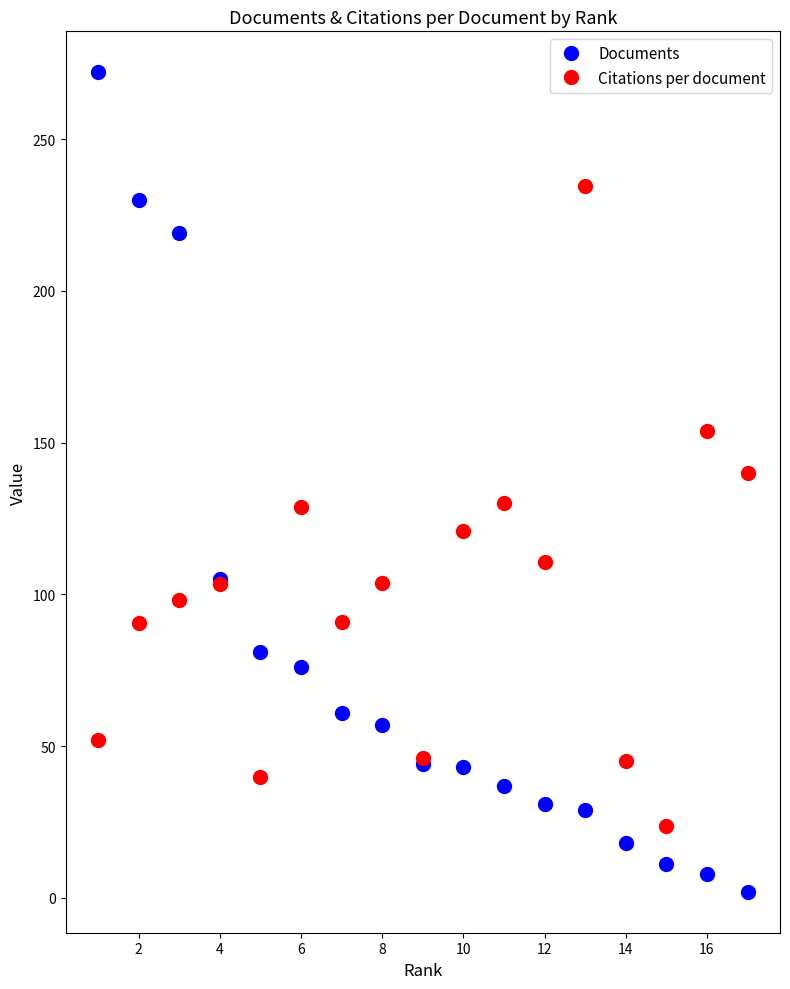

What is the difference between the second highest and second lowest values in the Citations per document series?

114.0